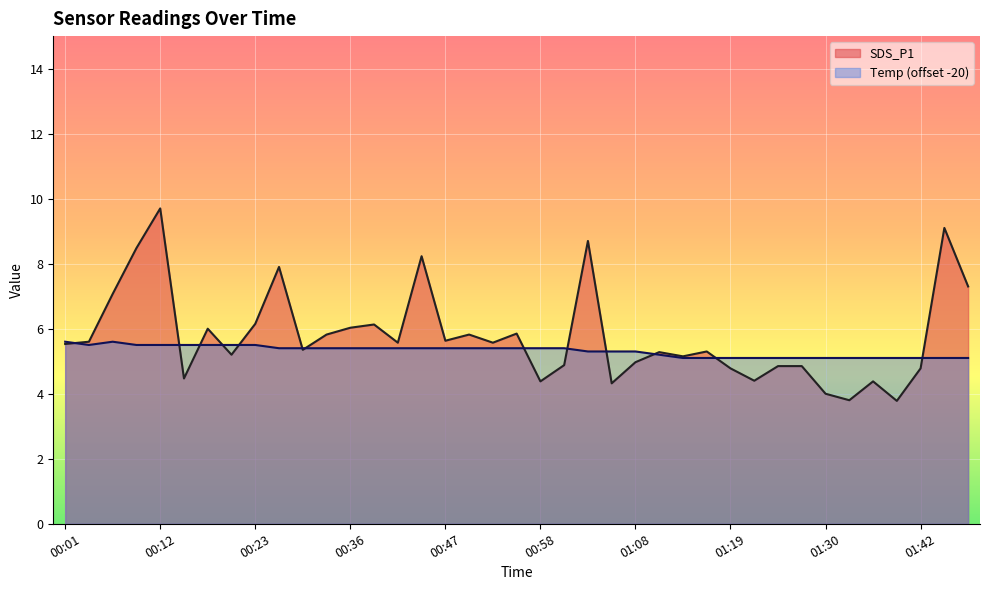

Which series has the widest spread of values?

SDS_P1